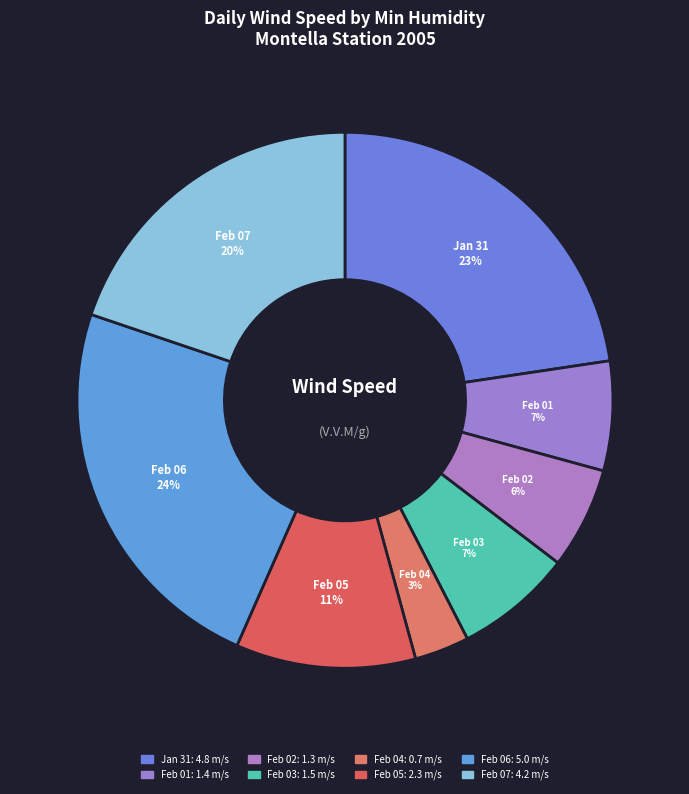

Does any single category account for the majority?

No